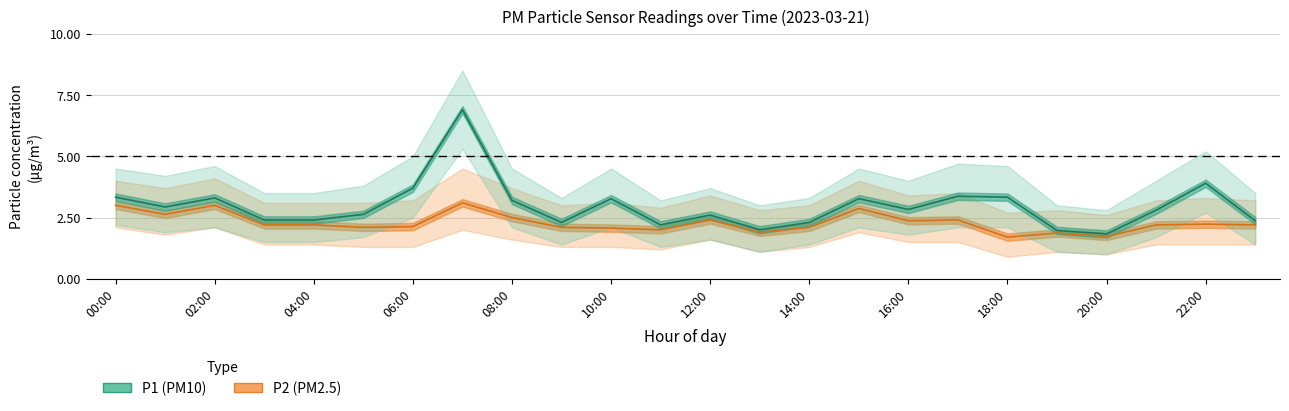

What is the minimum value for P2?

1.7